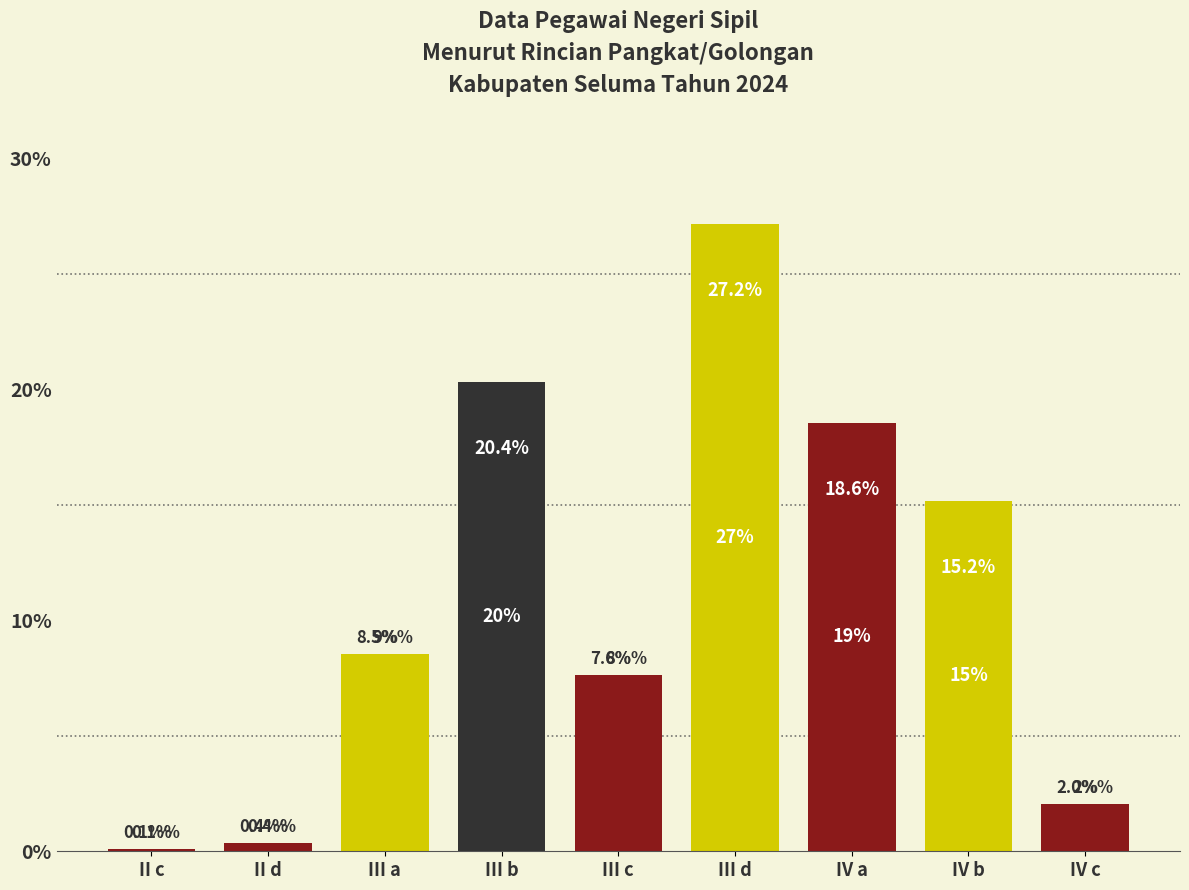

Reading left to right, transcribe all the data shown in this chart.

II c=0.1	II d=0.4	III a=8.5	III b=20.4	III c=7.6	III d=27.2	IV a=18.6	IV b=15.2	IV c=2.0